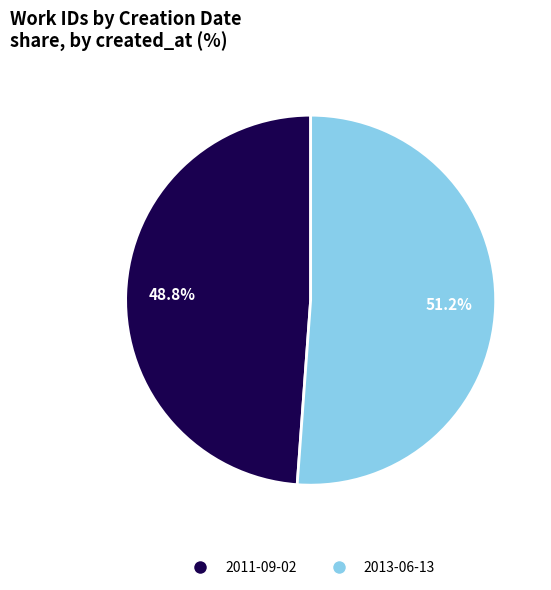

To the nearest percent, what percentage of the pie is 2011-09-02?

49%